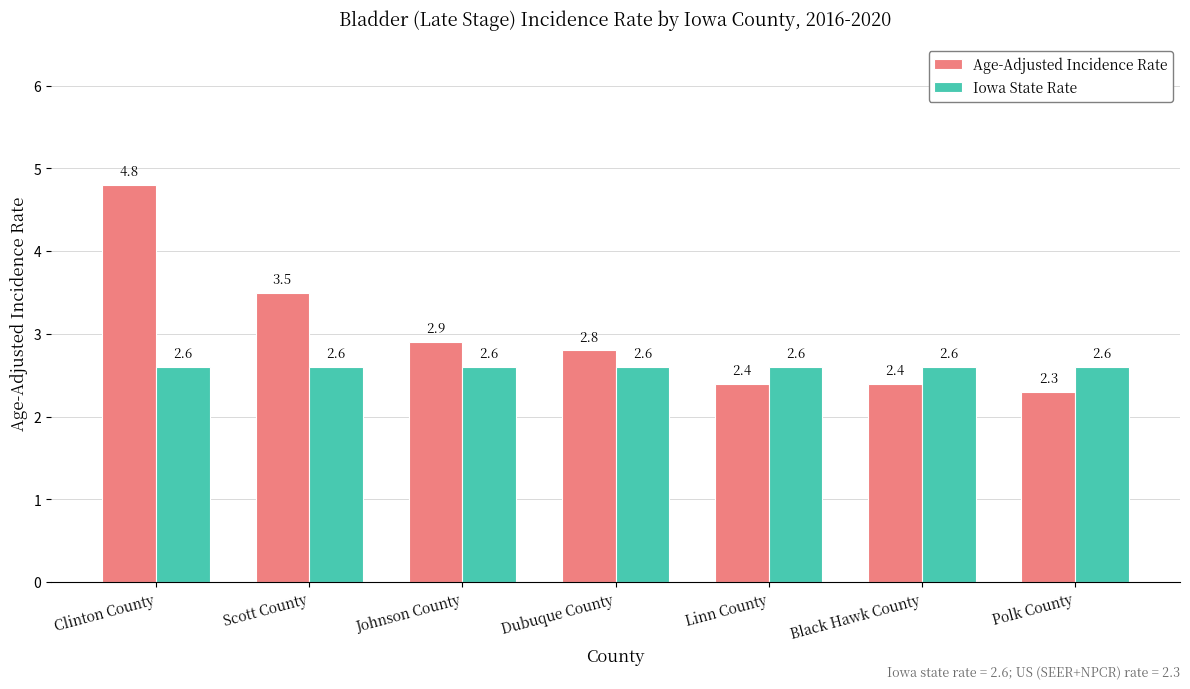

Is the value of Age-Adjusted Incidence Rate at Dubuque County greater than the value of Iowa State Rate at Scott County?

Yes